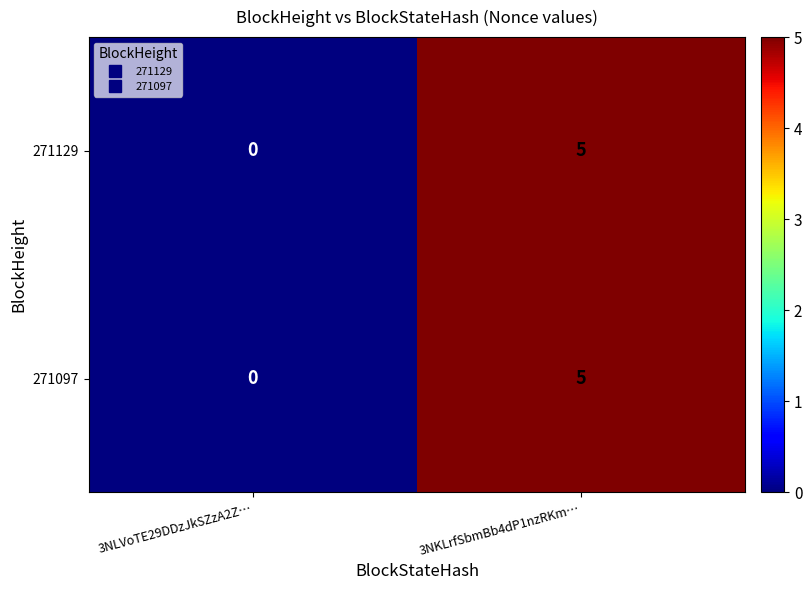

Rank the categories by 271129 value from lowest to highest.

3NLVoTE29DDzJkSZzA2Z…, 3NKLrfSbmBb4dP1nzRKm…